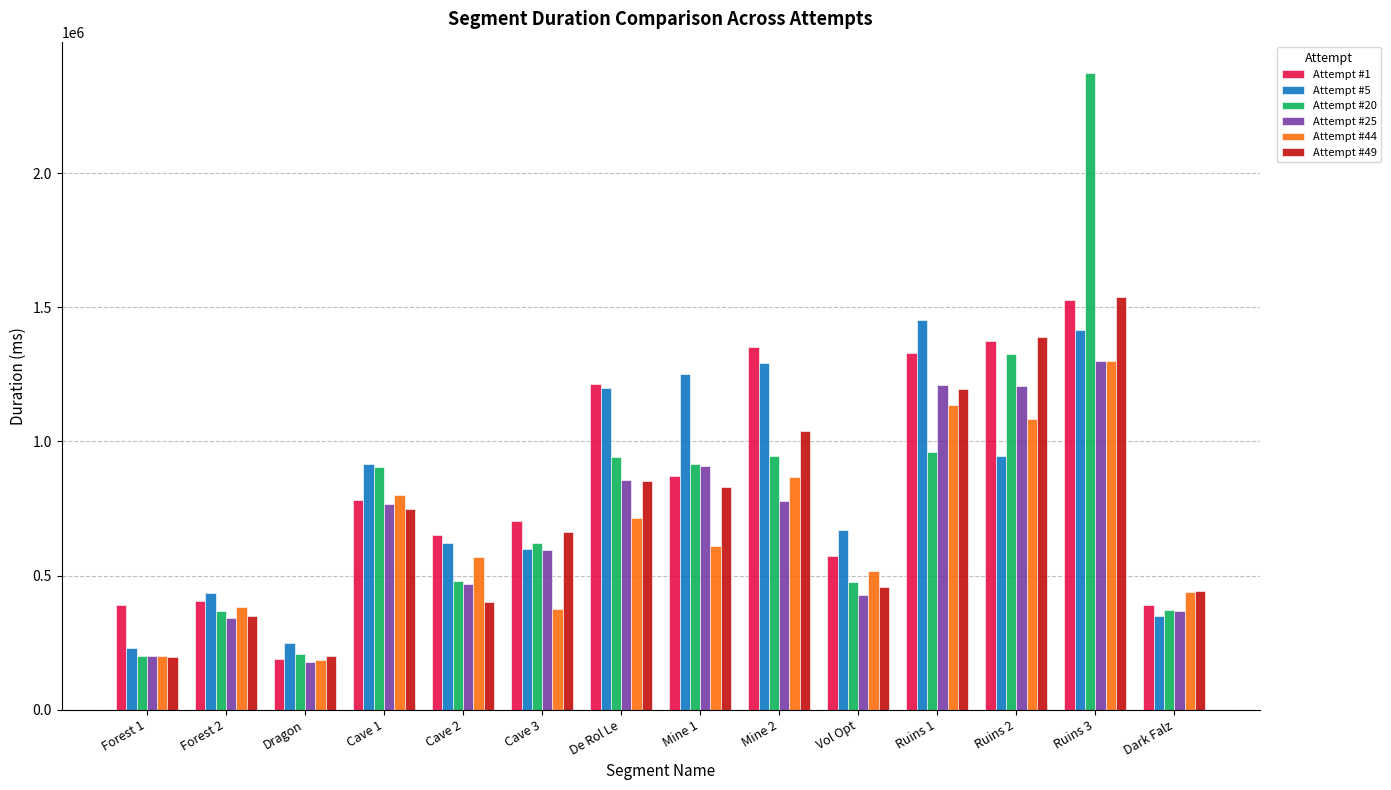

Is it true that Attempt #5 equals 2305127 at Ruins 1?

False